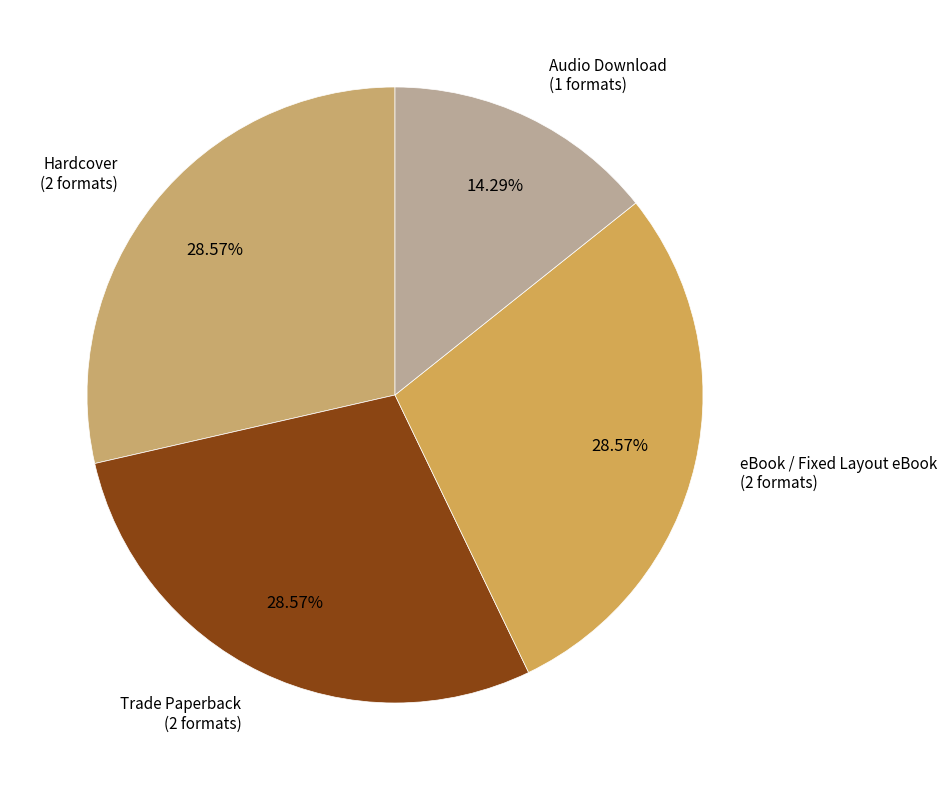

Is the sum of eBook / Fixed Layout eBook and Hardcover greater than half?

Yes